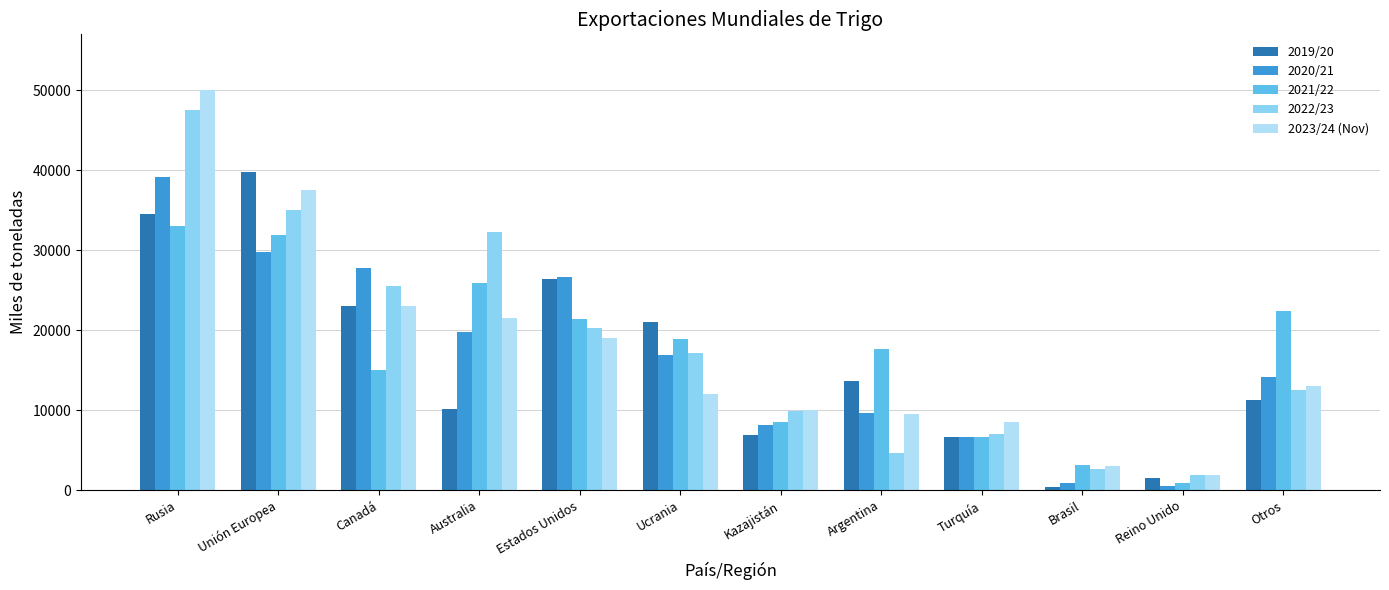

What are all the series names shown in the legend?

2019/20, 2020/21, 2021/22, 2022/23, 2023/24 (Nov)